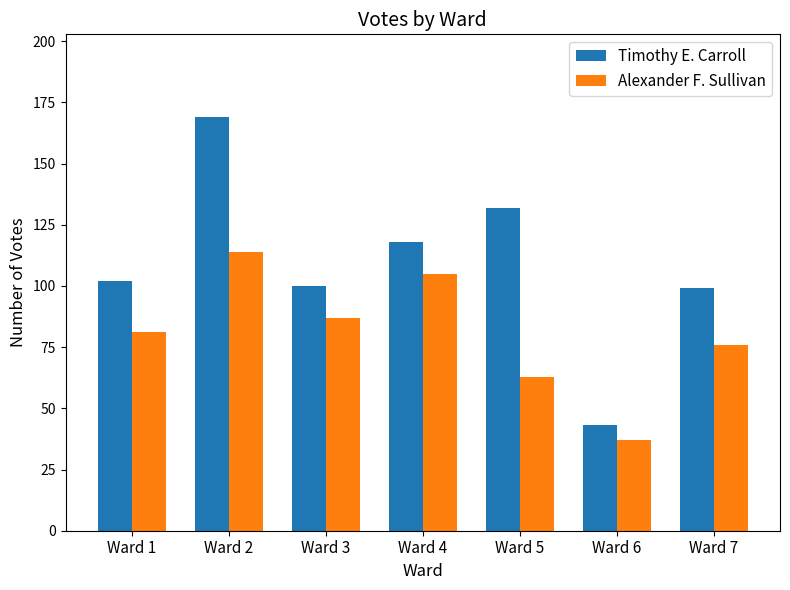

Rank the categories by Alexander F. Sullivan value from highest to lowest.

Ward 2, Ward 4, Ward 3, Ward 1, Ward 7, Ward 5, Ward 6